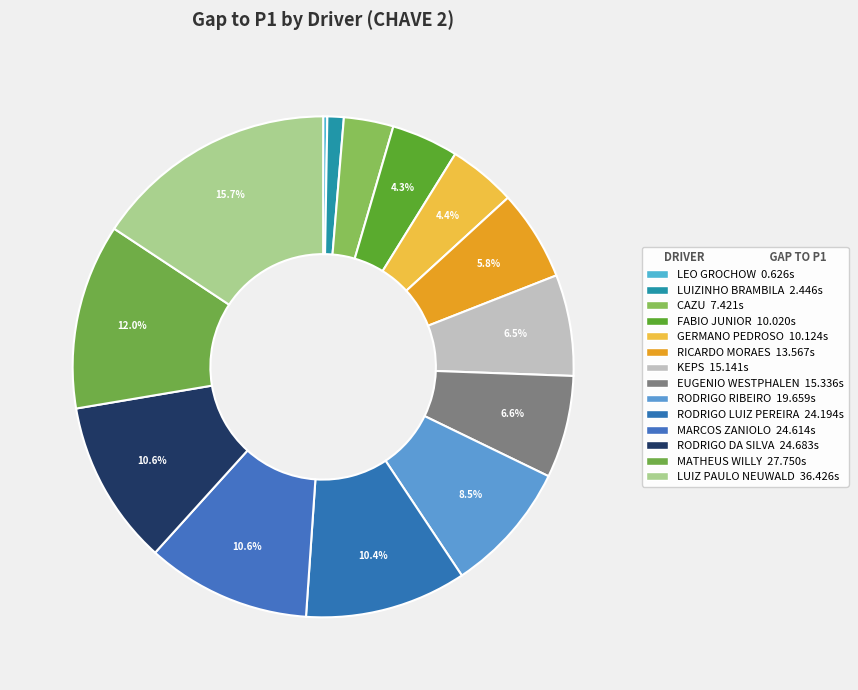

What is the largest slice in the pie chart?

LUIZ PAULO NEUWALD